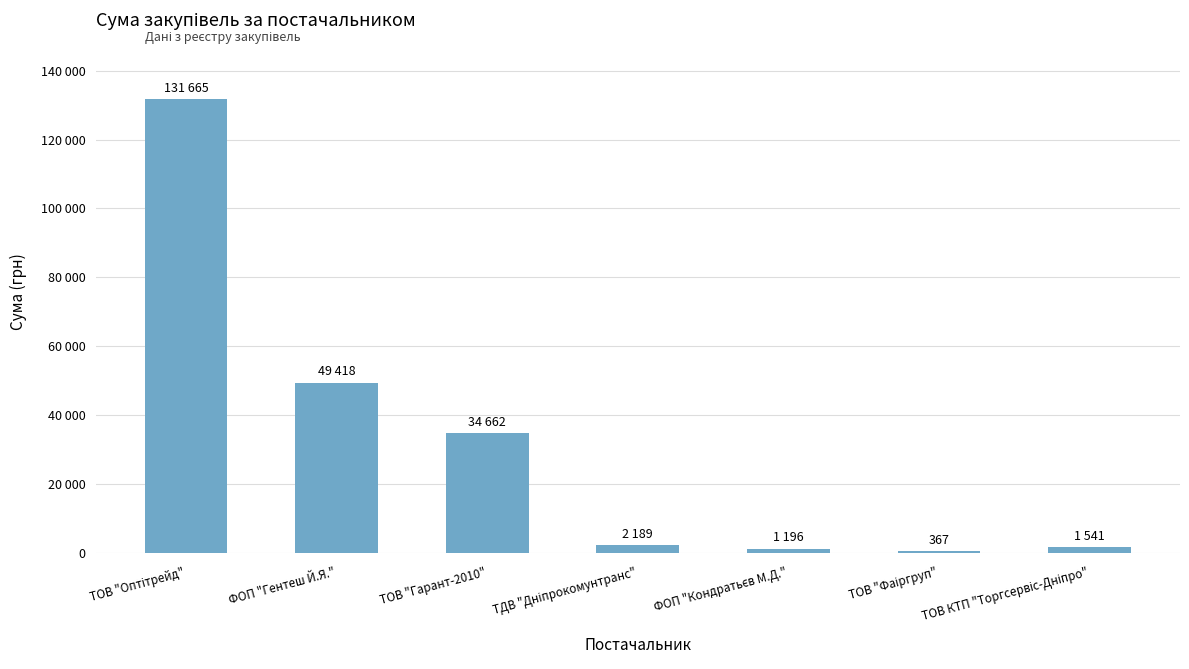

Which label corresponds to the largest value in the chart?

ТОВ "Оптітрейд"